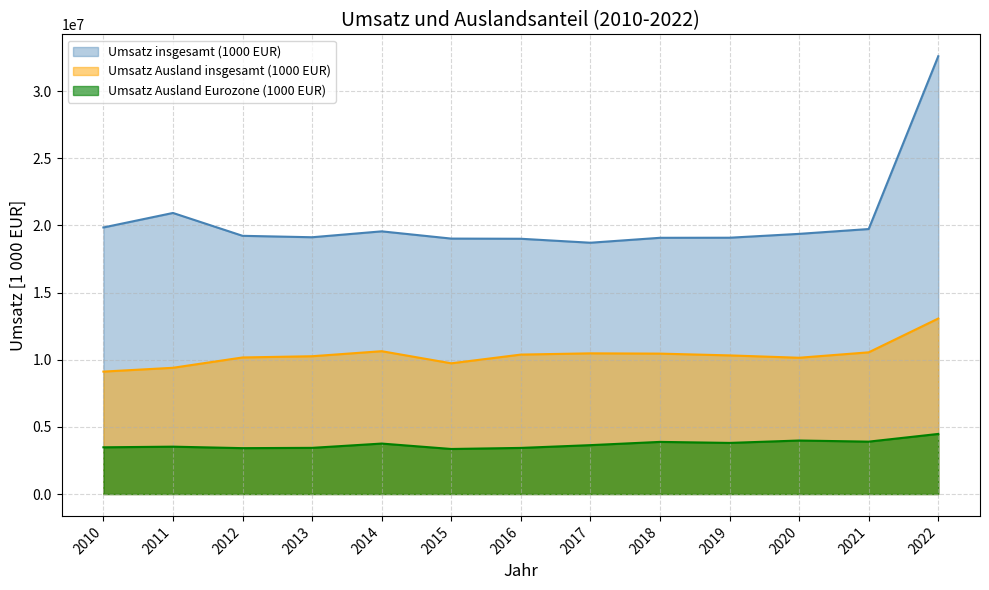

In Umsatz Ausland insgesamt (1000 EUR), how many points are higher than both neighbors (excluding endpoints)?

2